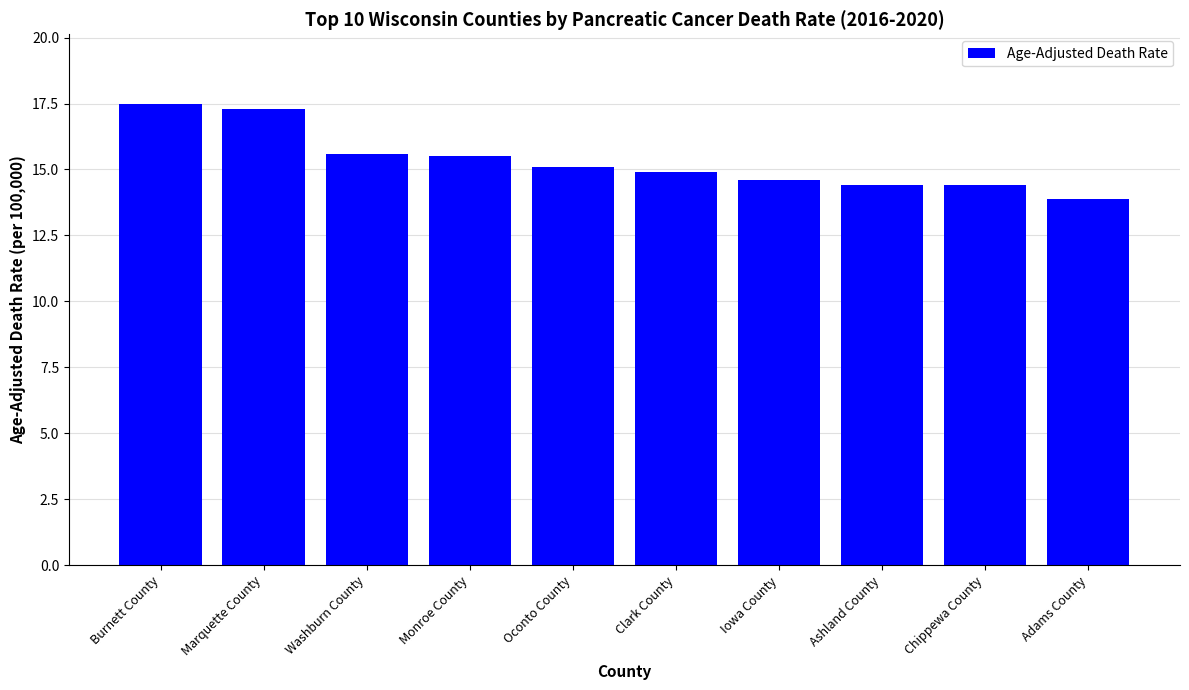

What is the average value?

15.3